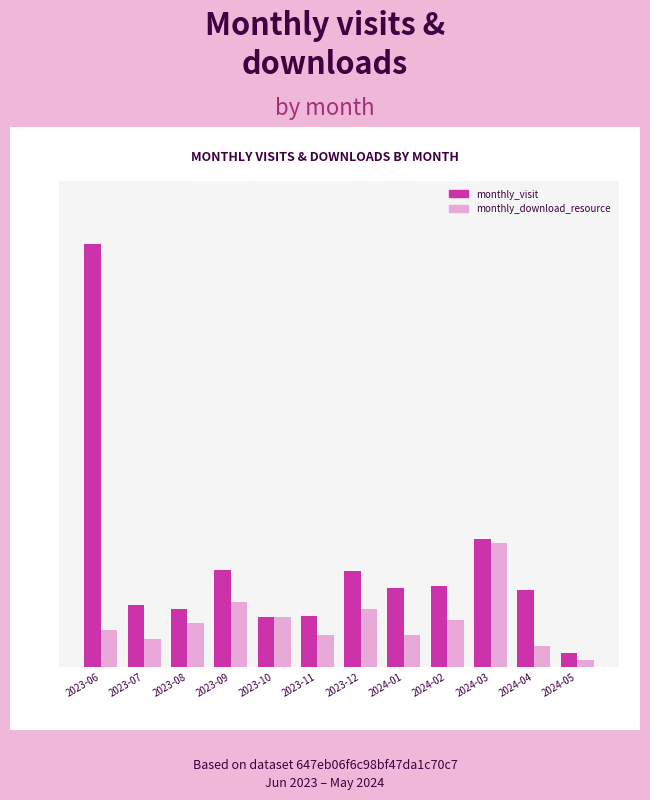

What are all the series names shown in the legend?

monthly_visit, monthly_download_resource